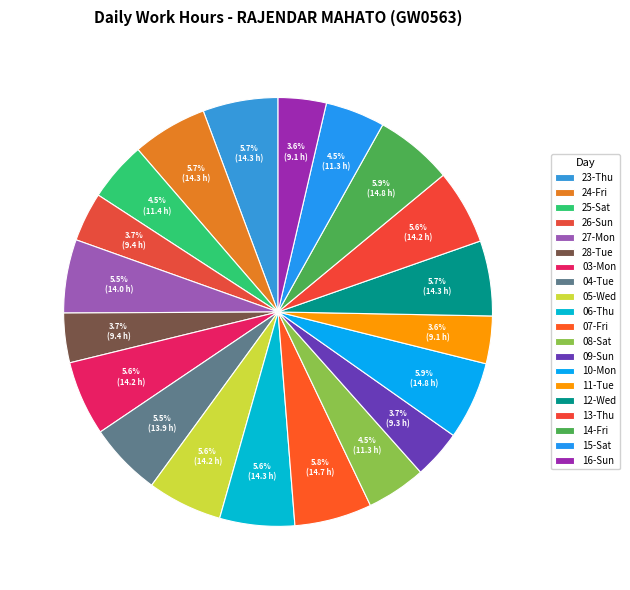

What percentage is NOT represented by 11-Tue?

96.4%